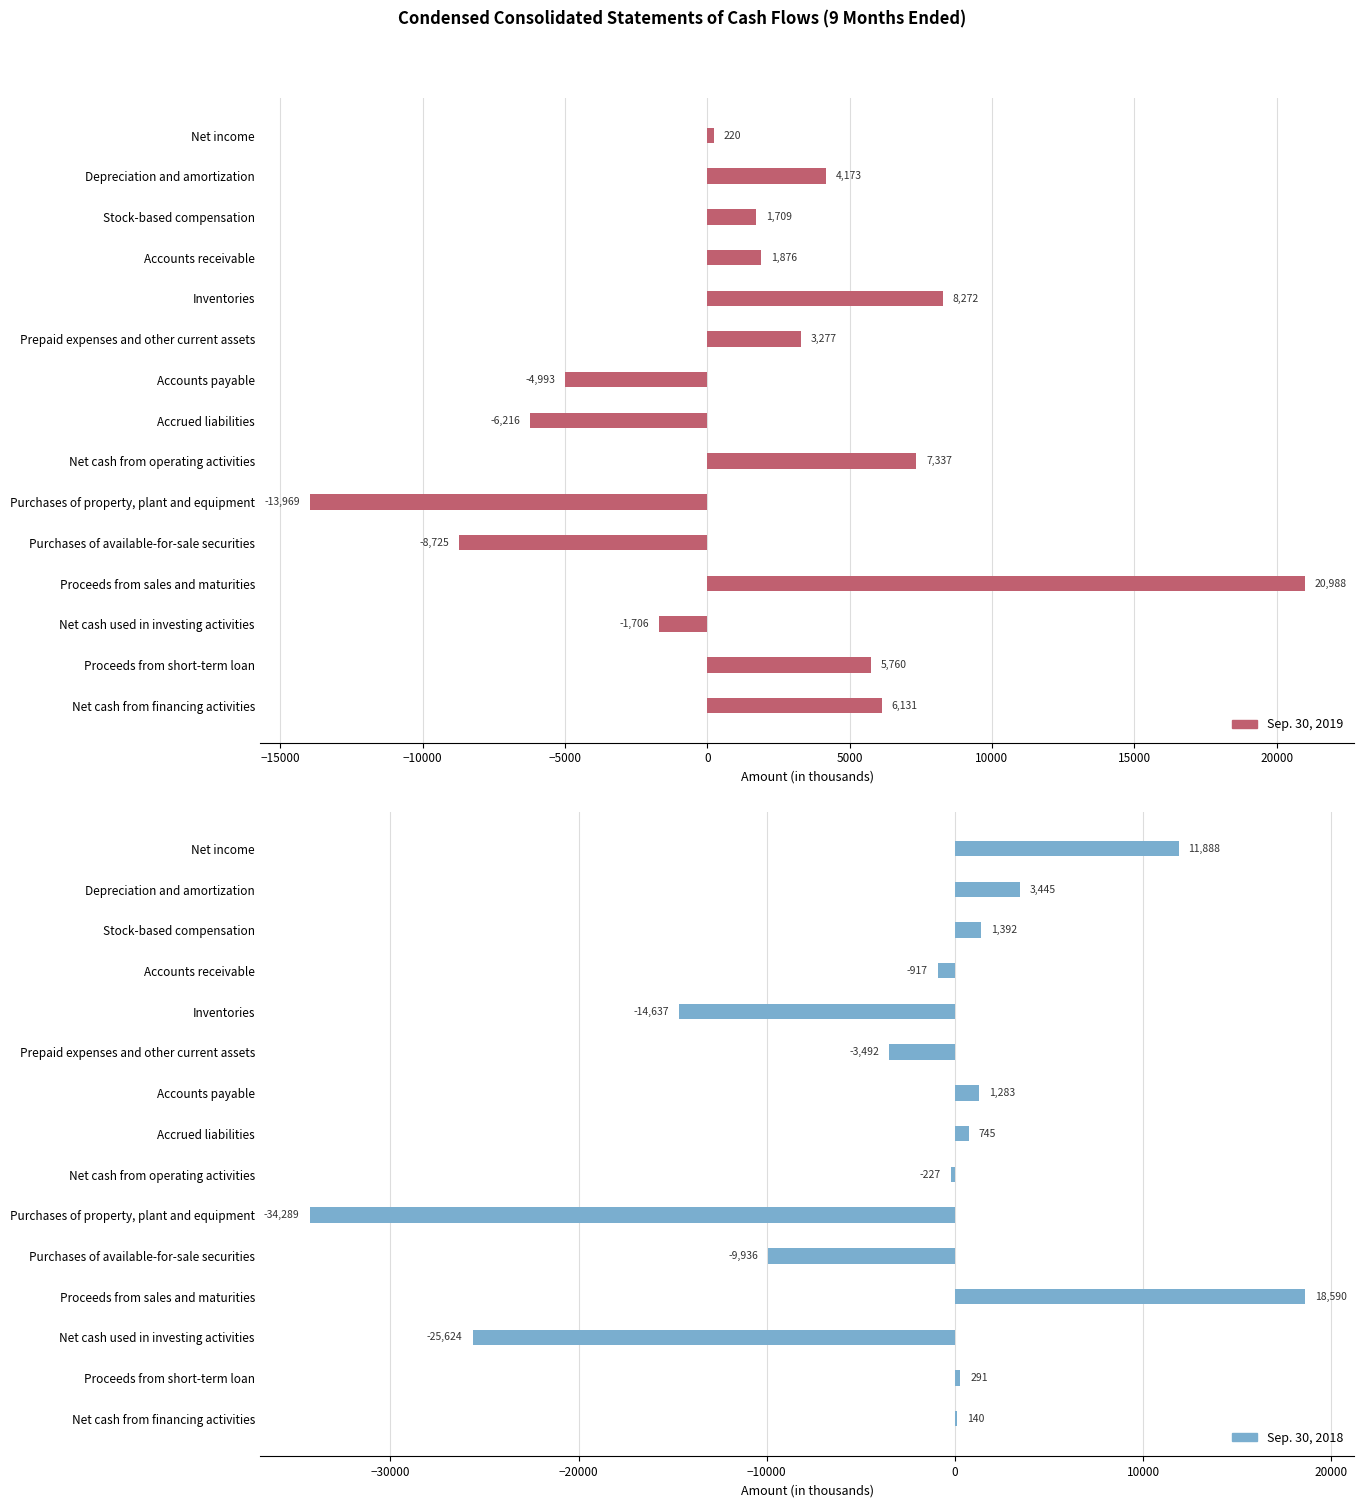

What is the difference between the second highest and minimum values in the Sep. 30, 2018 series?

46177